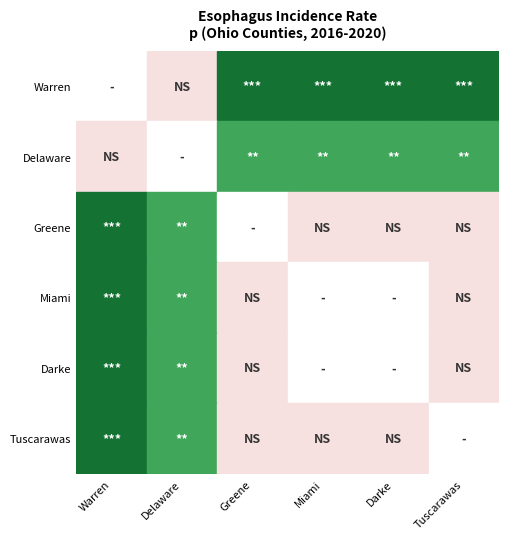

List the labels in order of Warren County value, smallest first.

Warren County, Delaware County, Greene County, Miami County, Darke County, Tuscarawas County